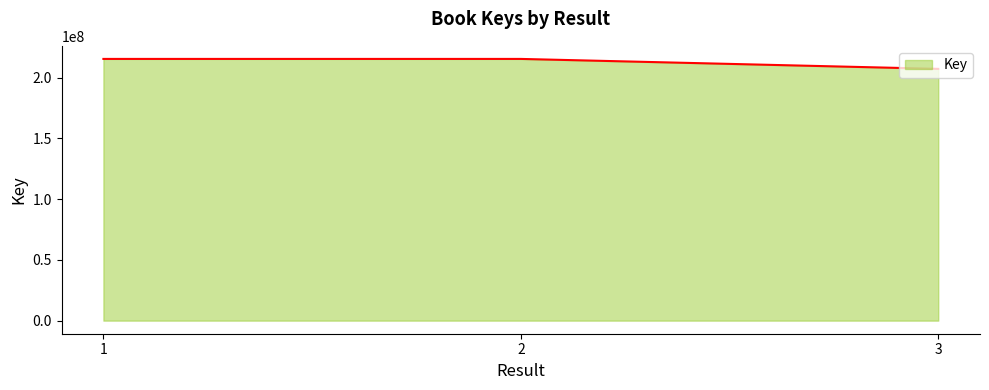

What is the average value?

212746850